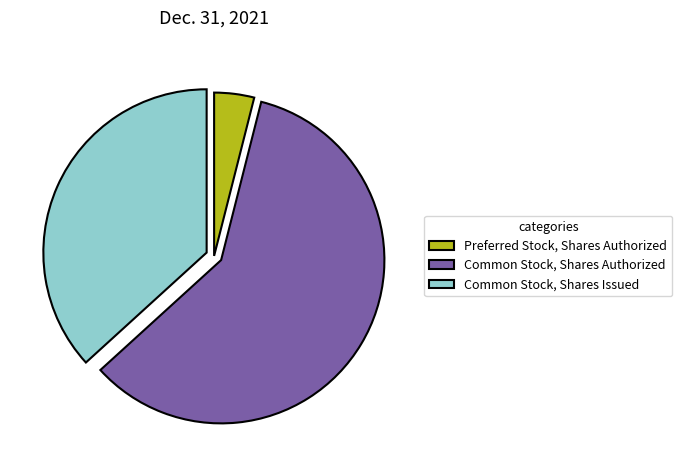

Rank the categories by value from lowest to highest.

Preferred Stock, Shares Authorized, Common Stock, Shares Issued, Common Stock, Shares Authorized